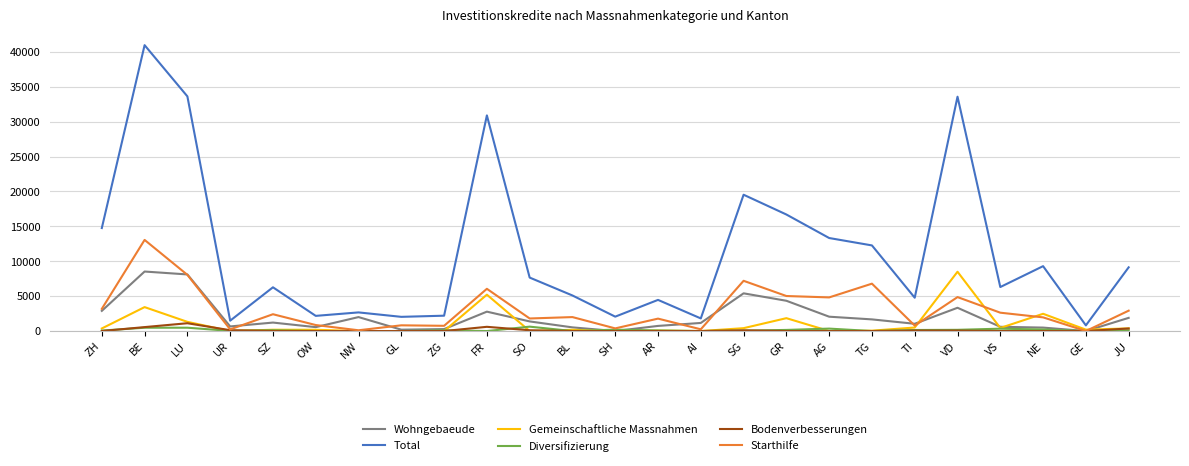

Is the value of Wohngebaeude at AG greater than the value of Total at SZ?

No